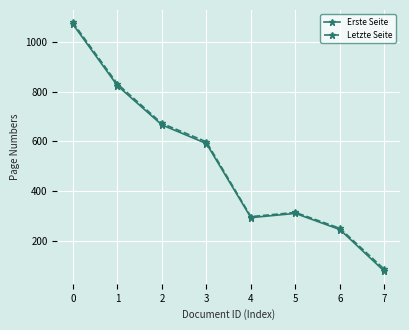

Which series has the widest spread of values?

Erste Seite